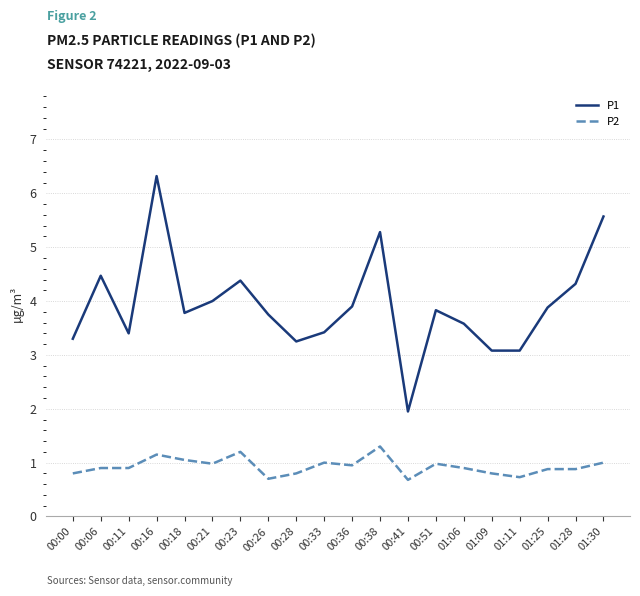

List the series in order of their peak value, lowest first.

P2, P1